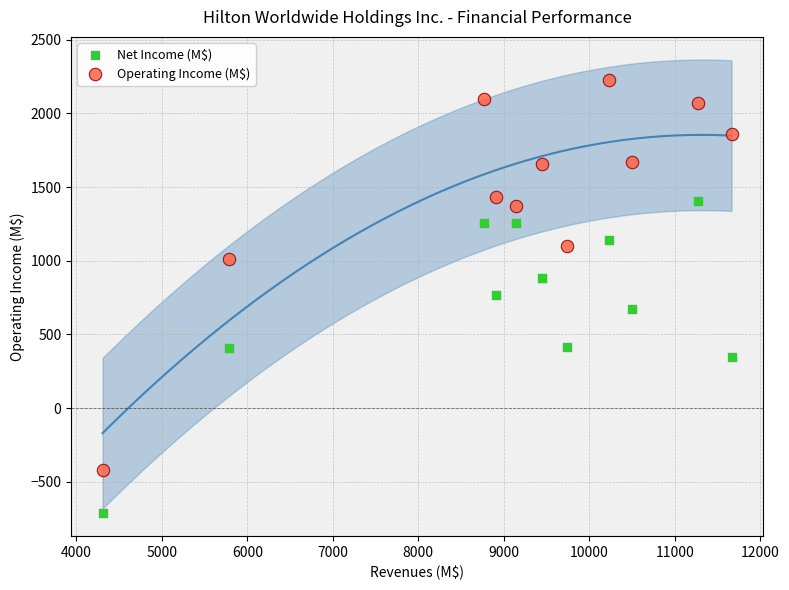

What are all the series names shown in the legend?

Net Income (M$), Operating Income (M$)